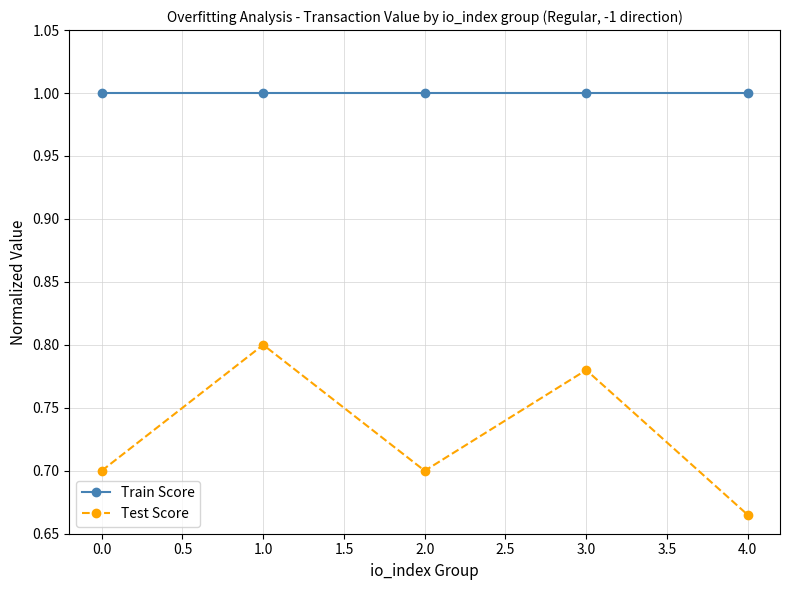

The value of Train Score at 2.0 is 0.2. True or false?

False